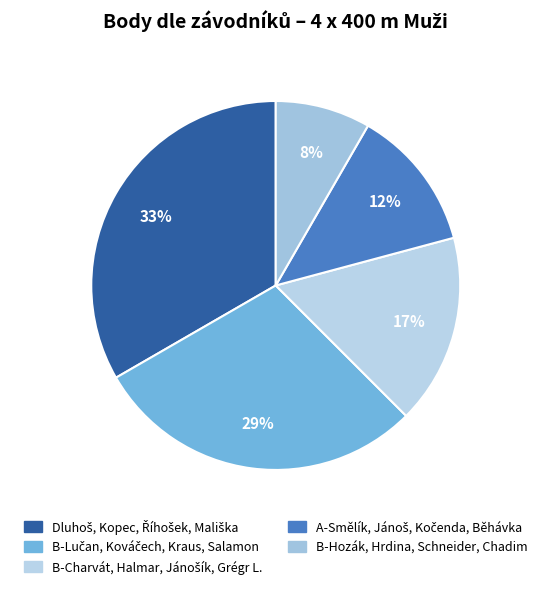

Count the number of slices in the pie.

5